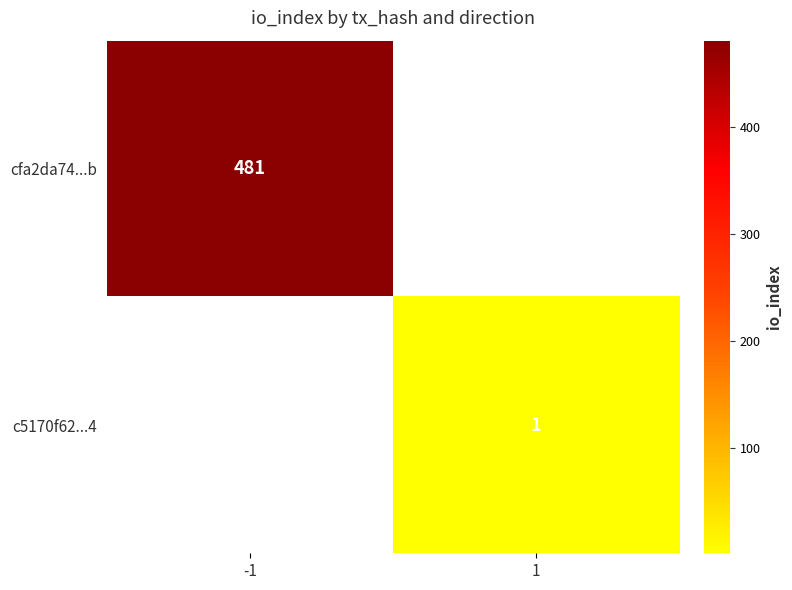

The value of cfa2da74...b at -1 is 481. True or false?

True